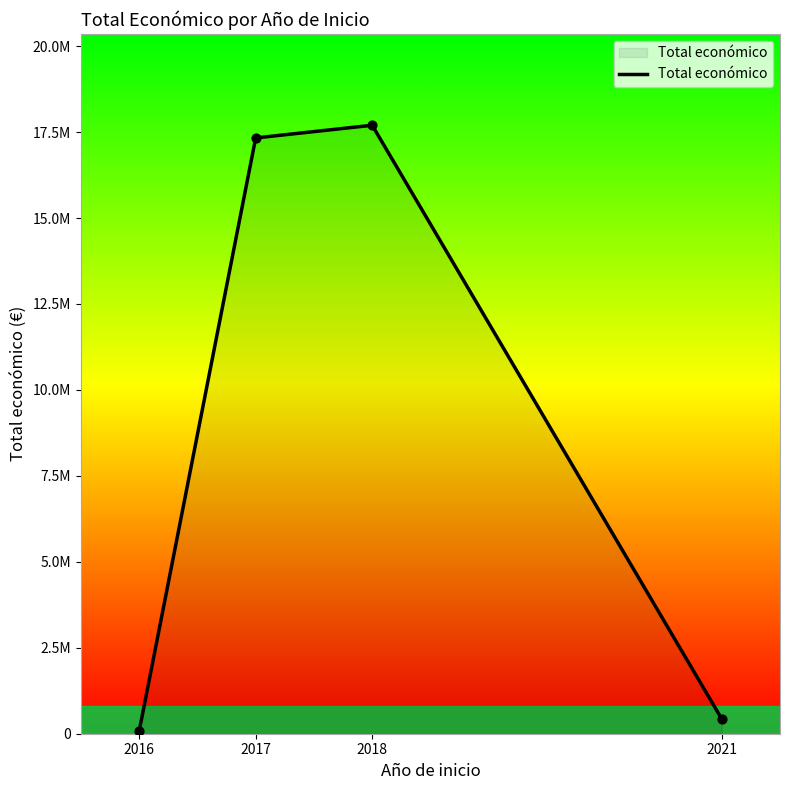

Approximately how many times larger is the value at 2021 compared to 2016?

5.7